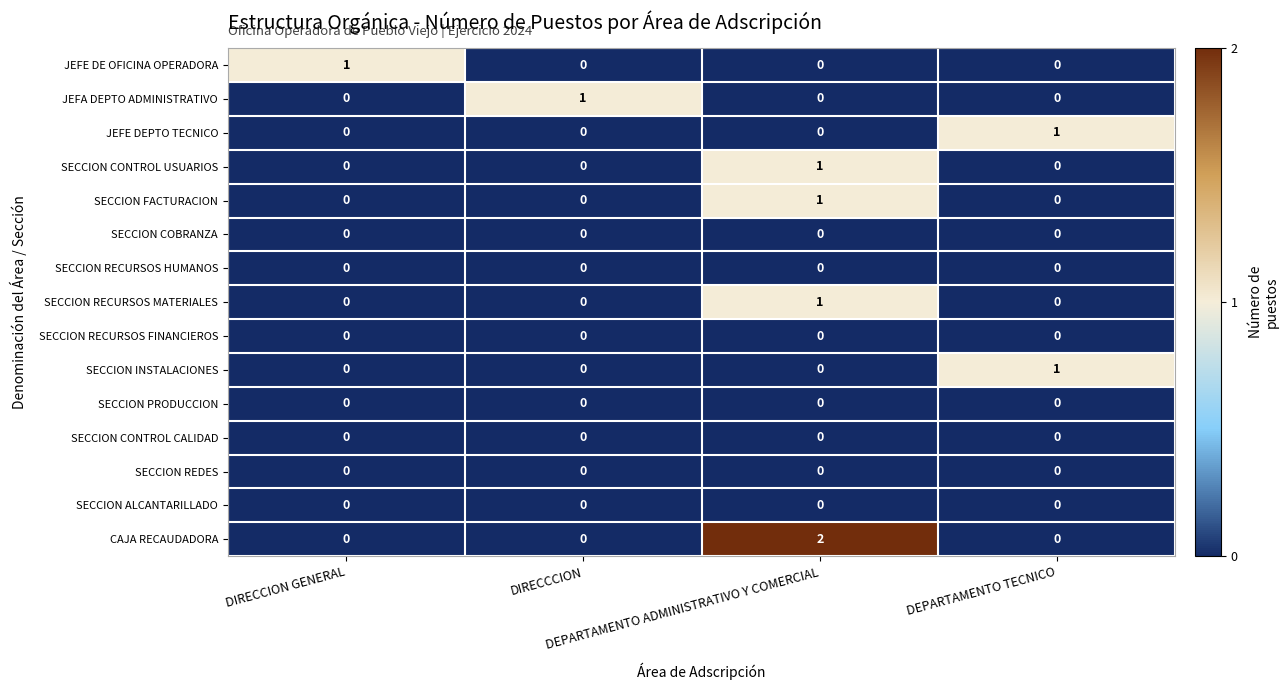

Which series has the largest range (max minus min)?

CAJA RECAUDADORA